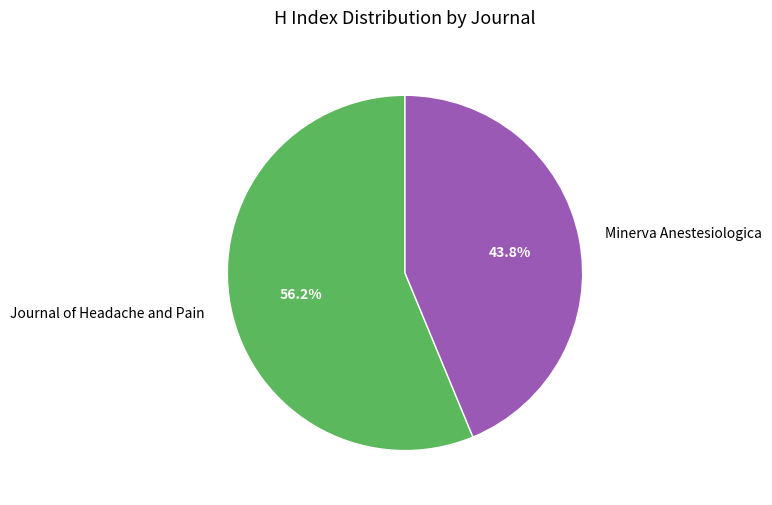

True or false: Journal of Headache and Pain accounts for 46% of the total.

False